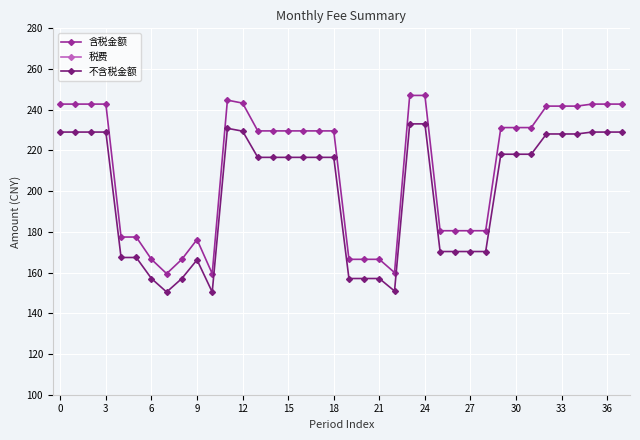

What is the value of the 不含税金额 point at the 38th from the left?

229.0